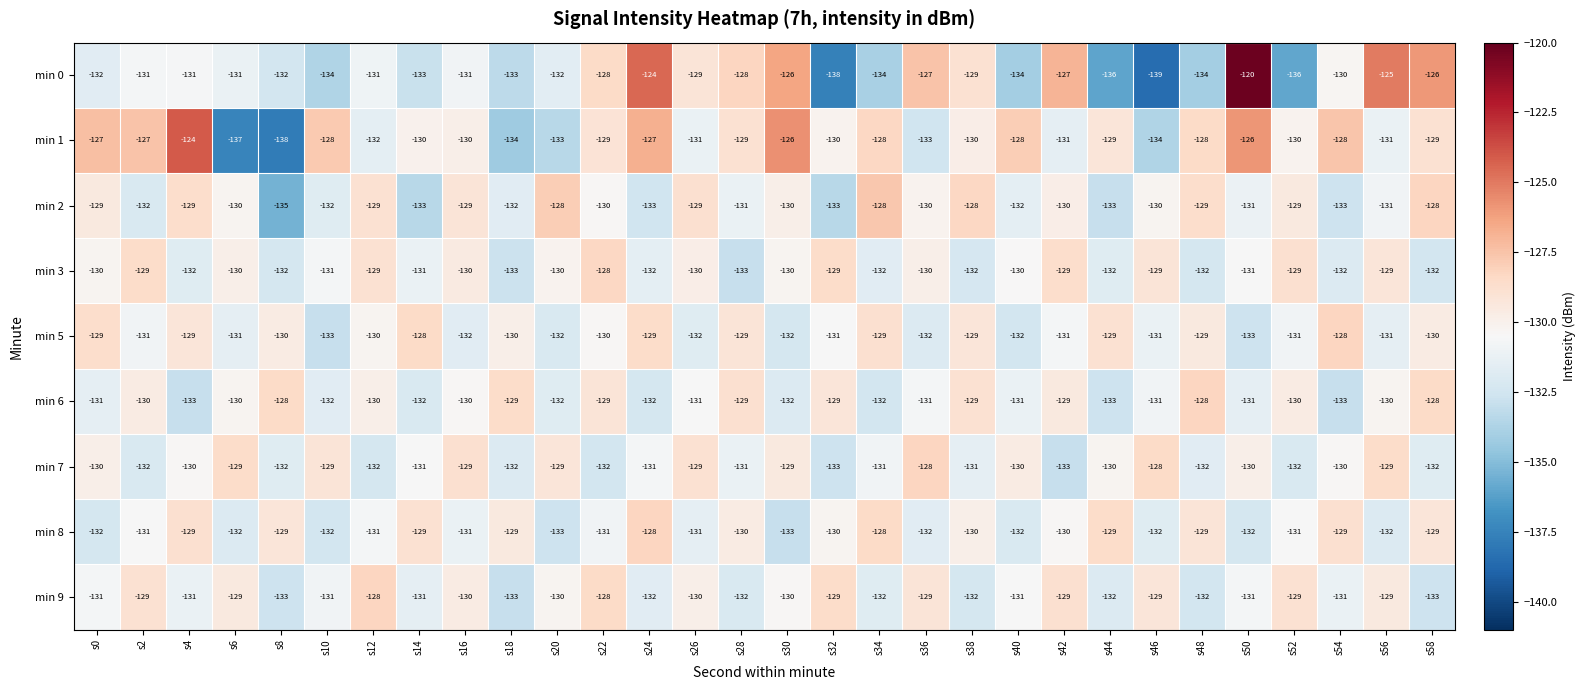

How many min 7 values are between -132 and -129?

26